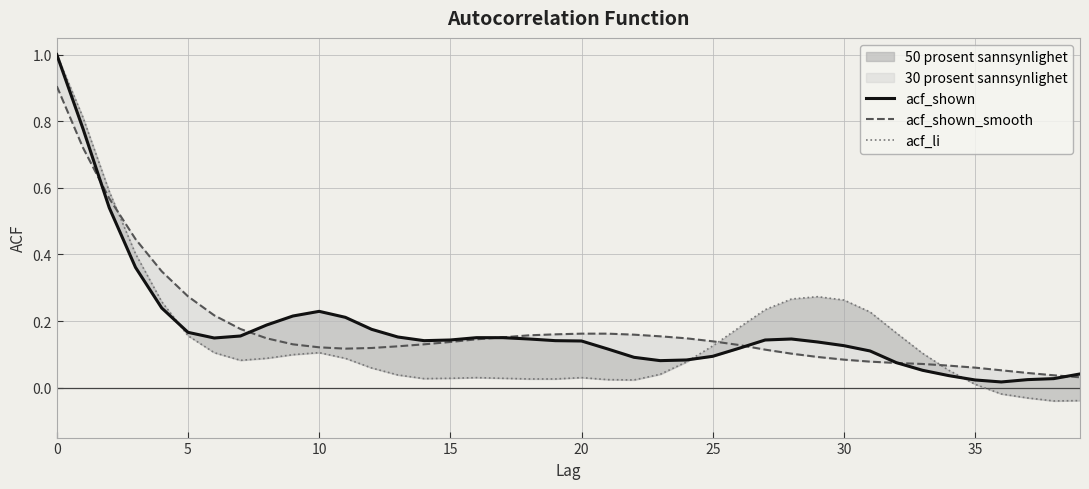

How many interior local valleys does the acf_shown_smooth series have?

1